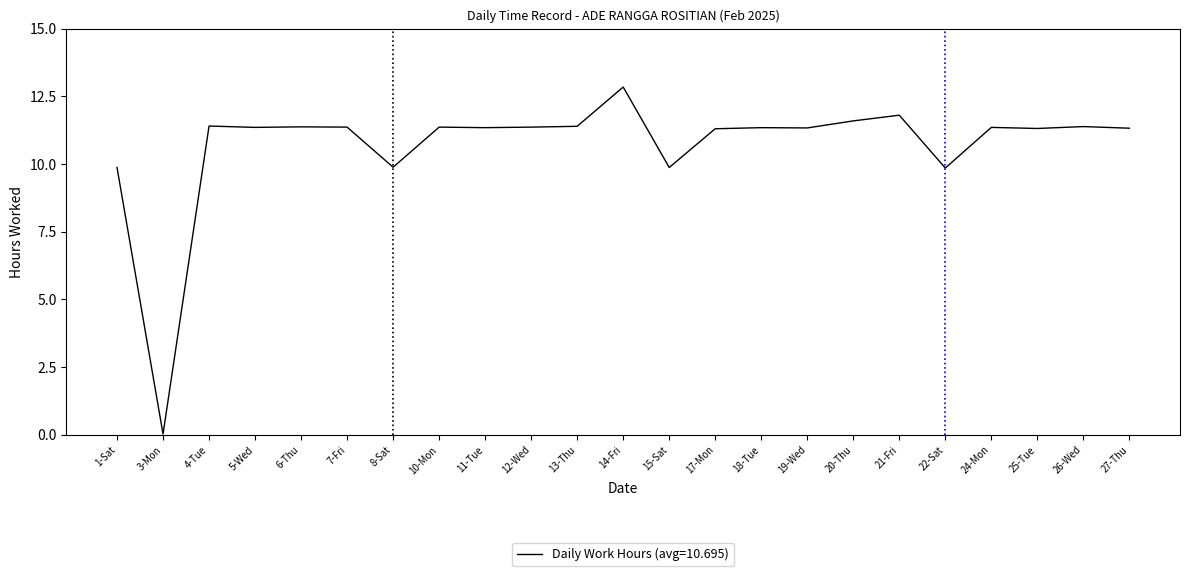

True or false: there are more than 0 points higher than both neighbors.

True